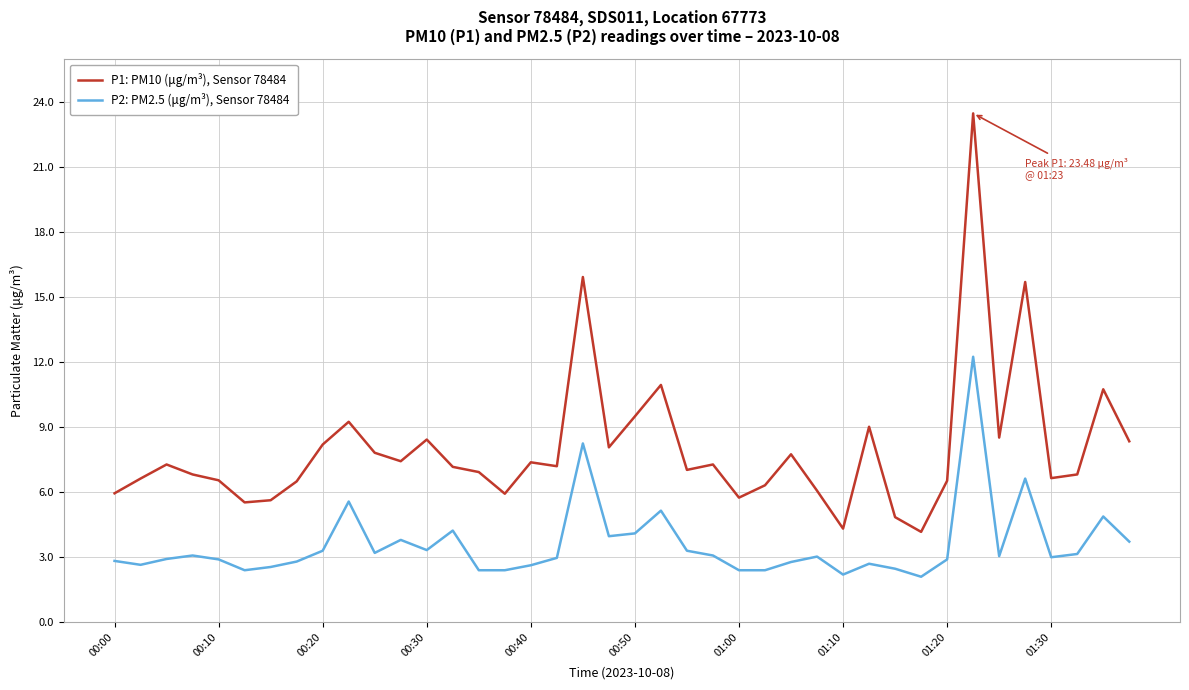

List the series in order of their overall mean, lowest first.

P2: PM2.5 (μg/m³), Sensor 78484, P1: PM10 (μg/m³), Sensor 78484